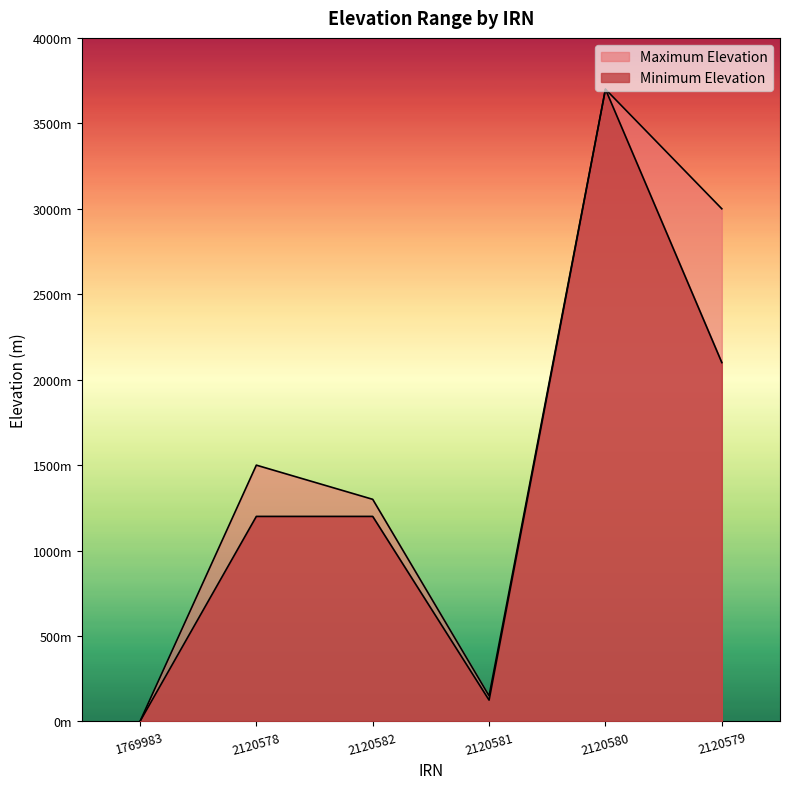

True or false: Minimum Elevation has a value of -2220 at 1769983.

False